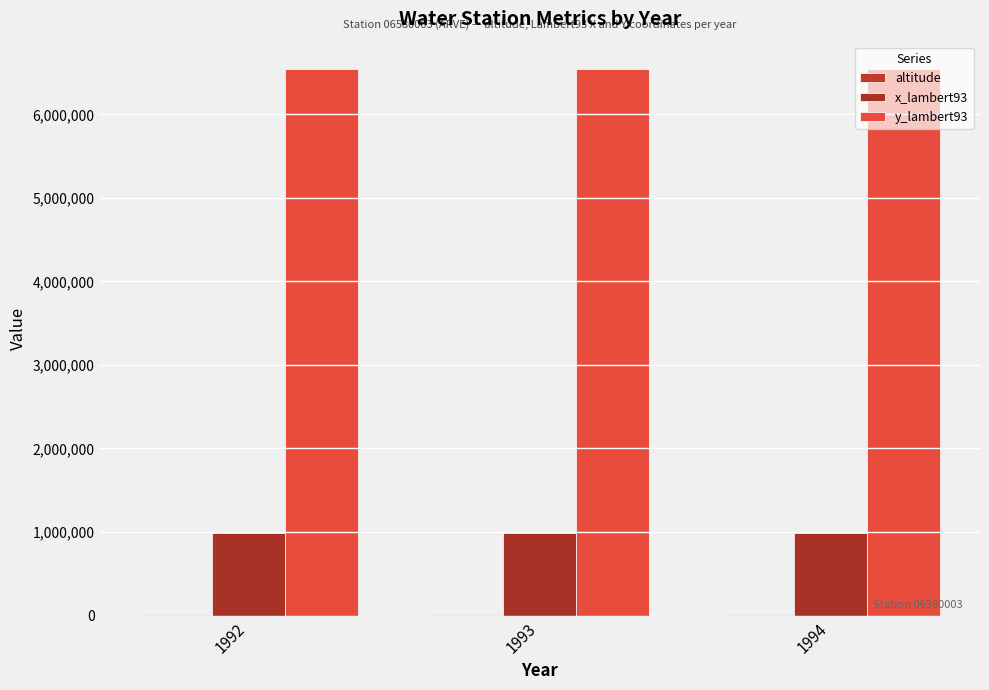

True or false: altitude has a value of 622 at 1992.

True